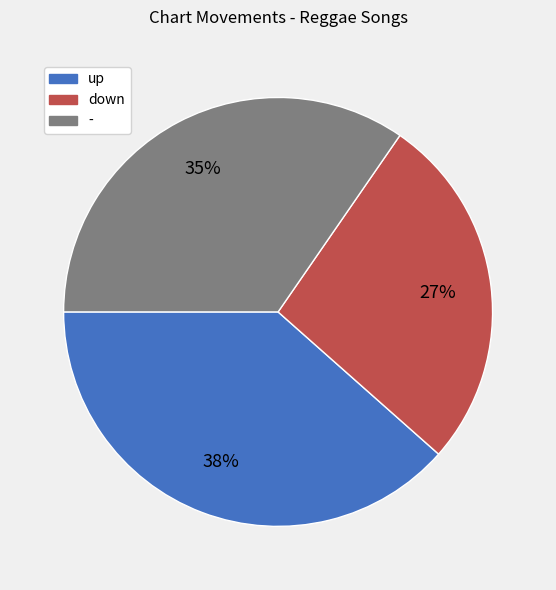

Is there any slice that represents more than half of the pie?

No